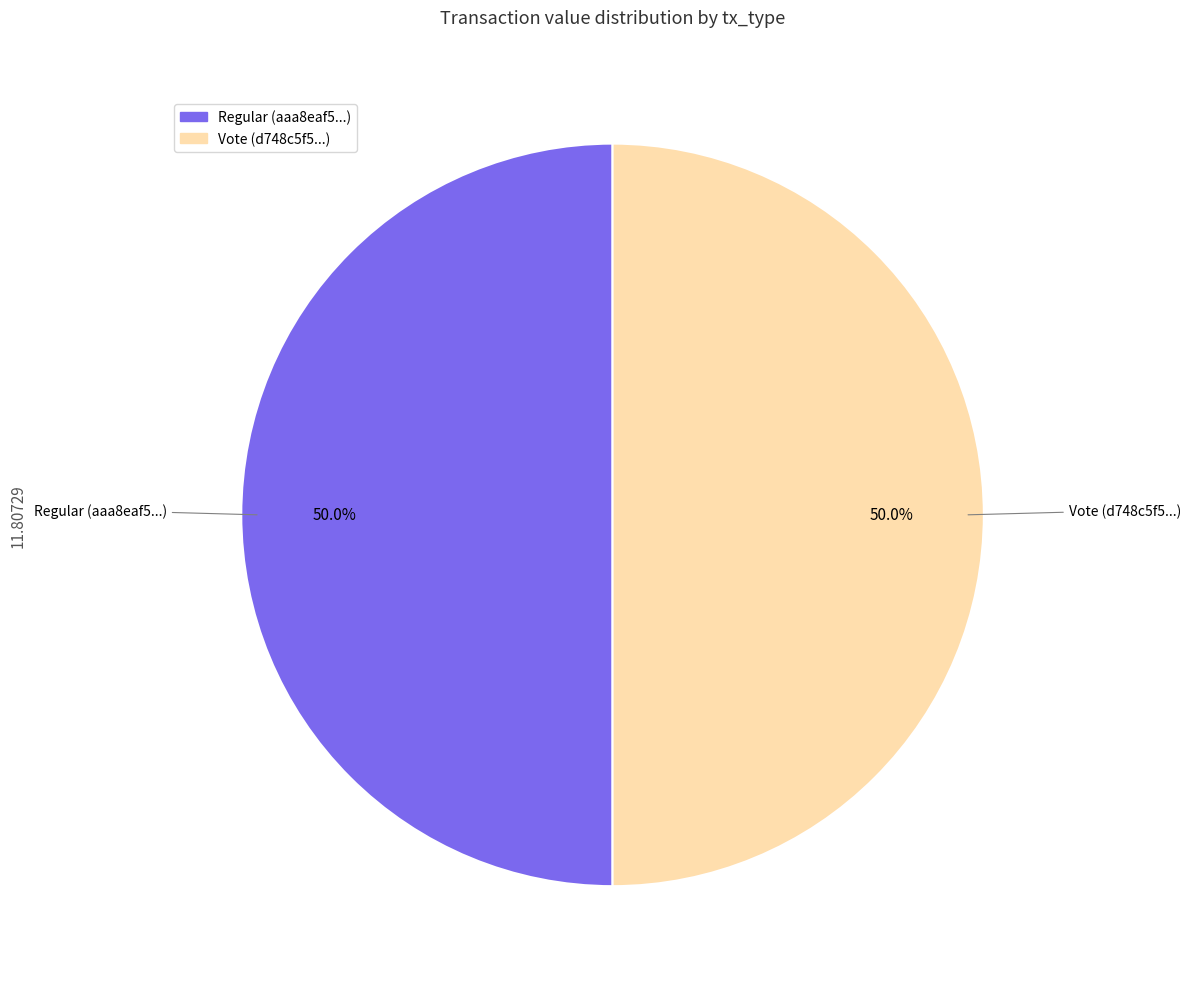

What is the ratio of the value at Regular to the value at Vote?

1.0